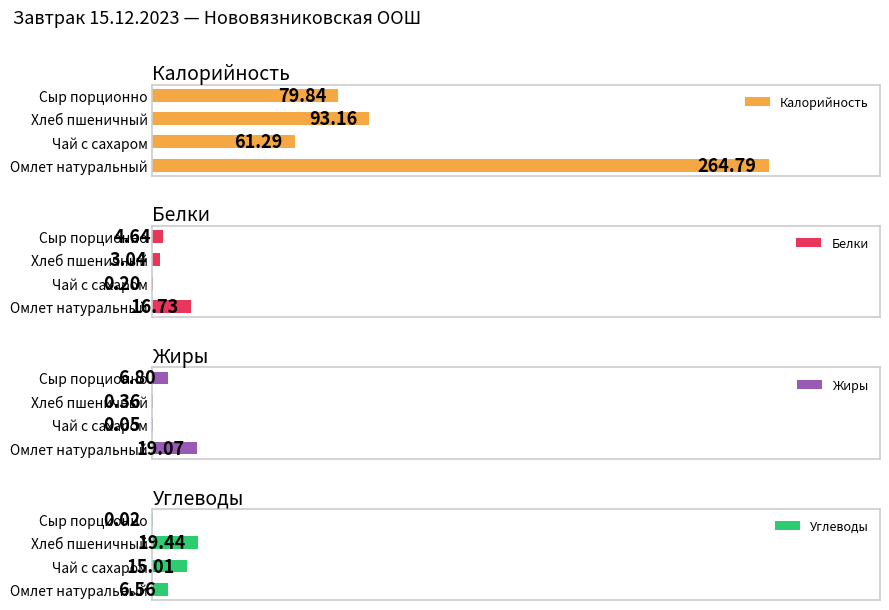

Where is Жиры nearest to the value 9?

Сыр порционно